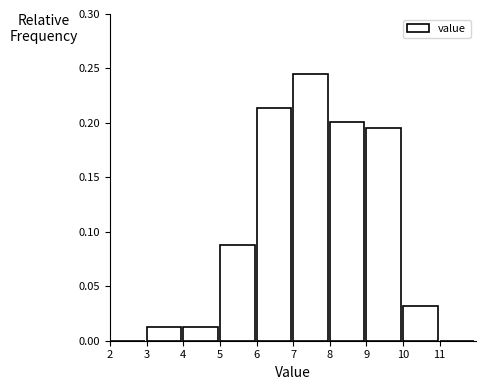

Reading left to right, list every bar in this chart as the range it spans on the x-axis followed by its height. The values are not printed on the chart, so give them approximately, as read against the axis.

2 to 3: 0
3 to 4: 0.015
4 to 5: 0.015
5 to 6: 0.090
6 to 7: 0.215
7 to 8: 0.245
8 to 9: 0.200
9 to 10: 0.195
10 to 11: 0.030
11 to 12: 0